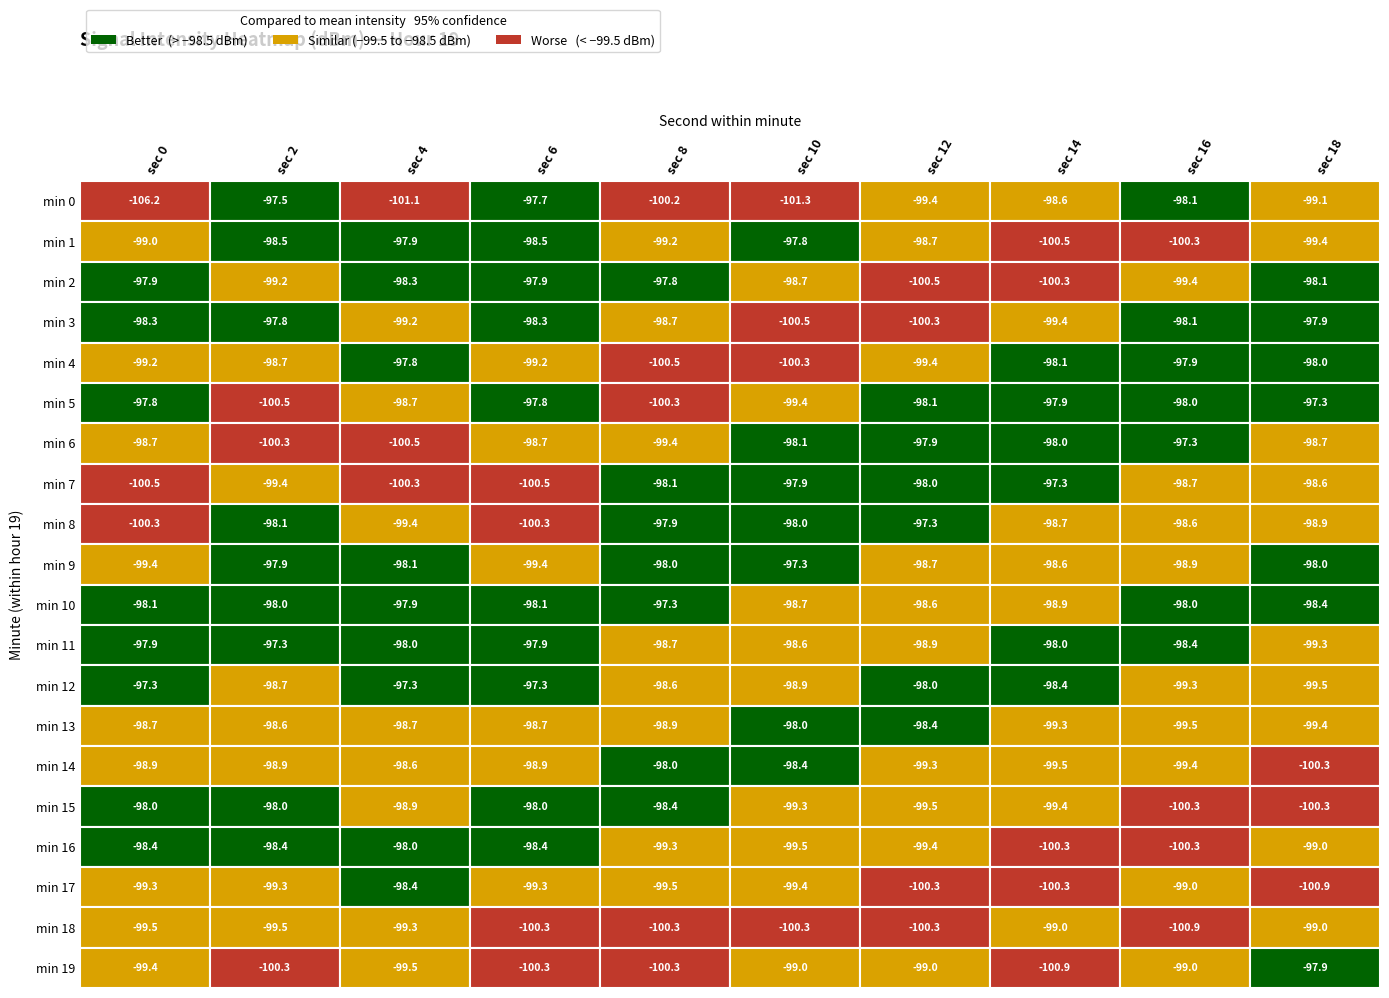

What is the spread (max minus min) of values at 10?

1.6